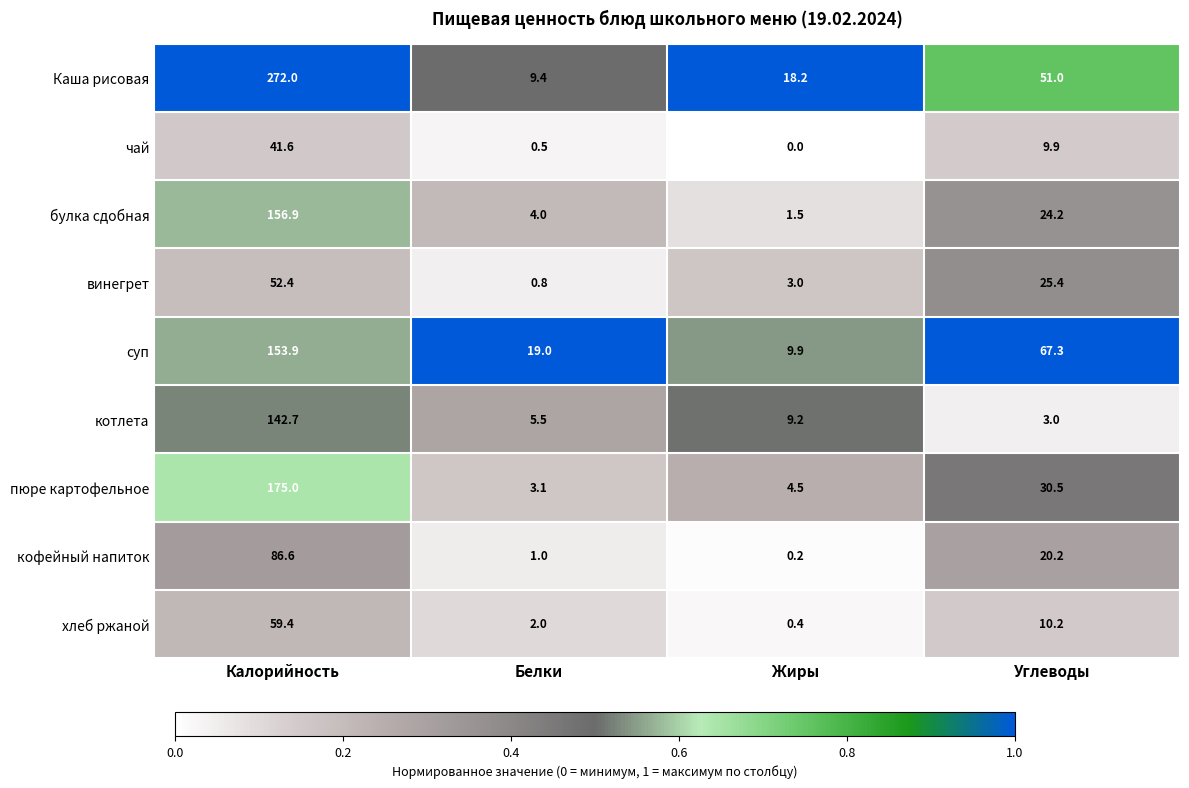

At which category is the sum across all series the highest?

Калорийность